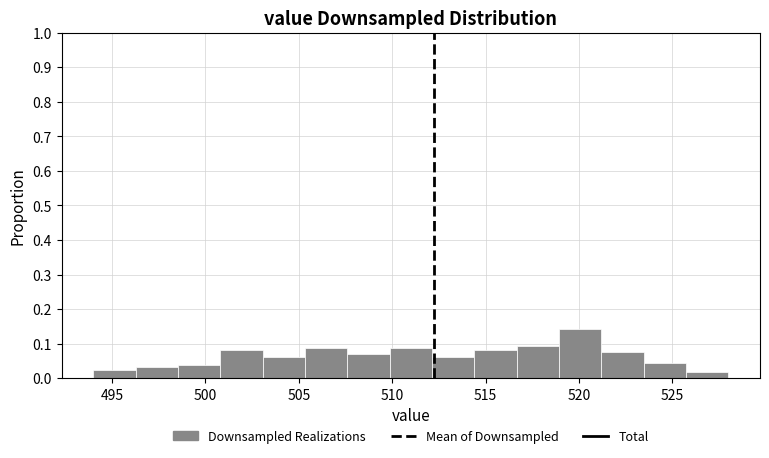

Which range on the x-axis has the tallest bar?

519.0 to 521.0